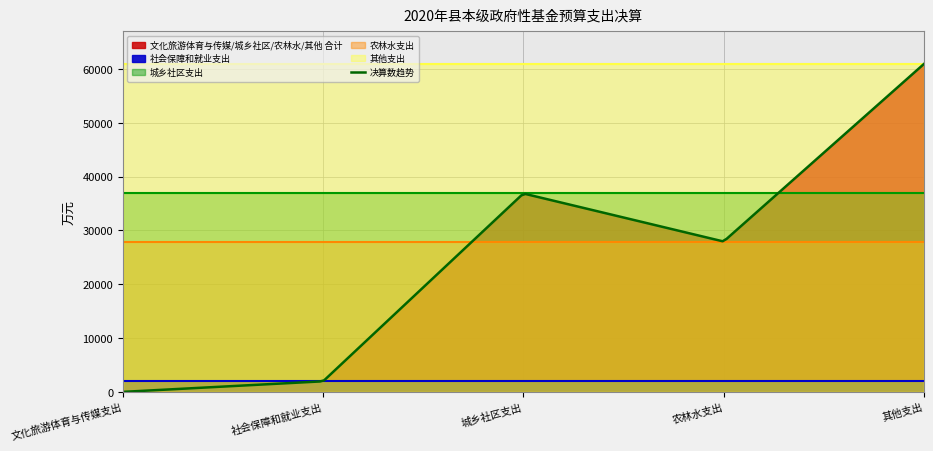

At which category does the data reach its first local valley?

农林水支出